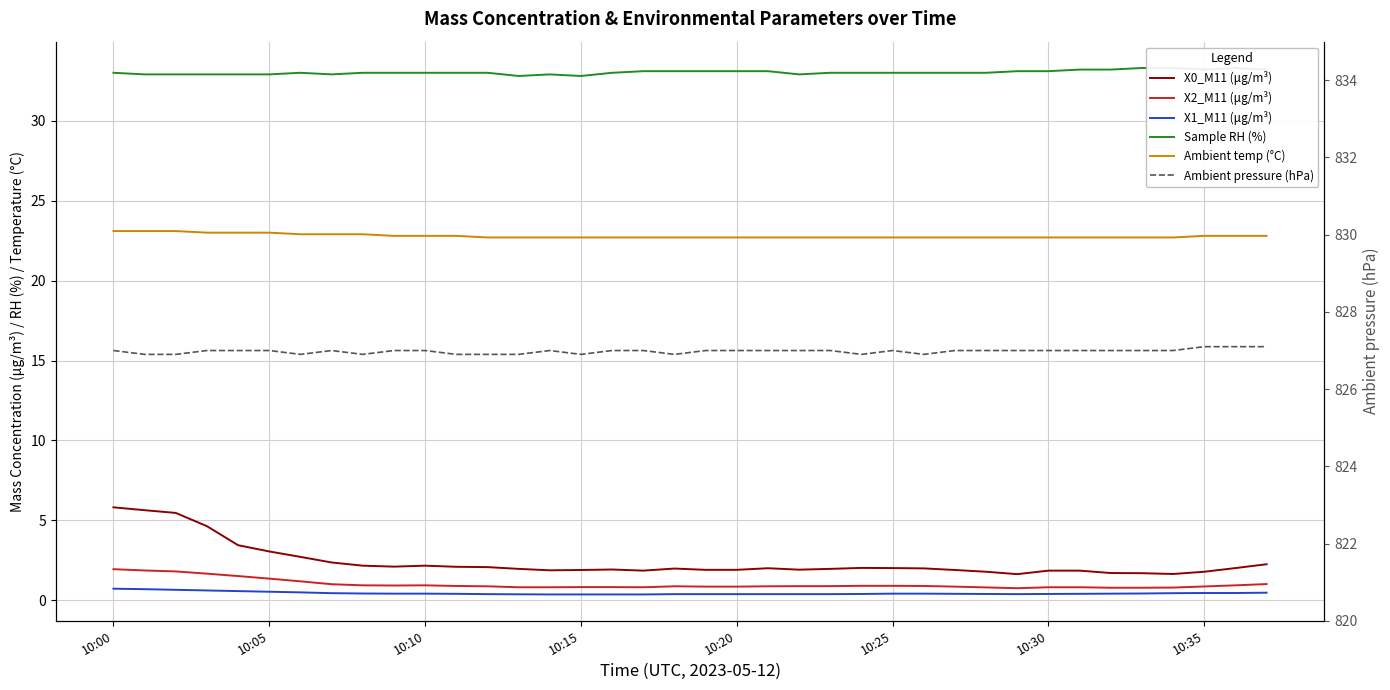

What is the sum of the X1_M11 (μg/m³) values at 36 and 10:35?

0.9